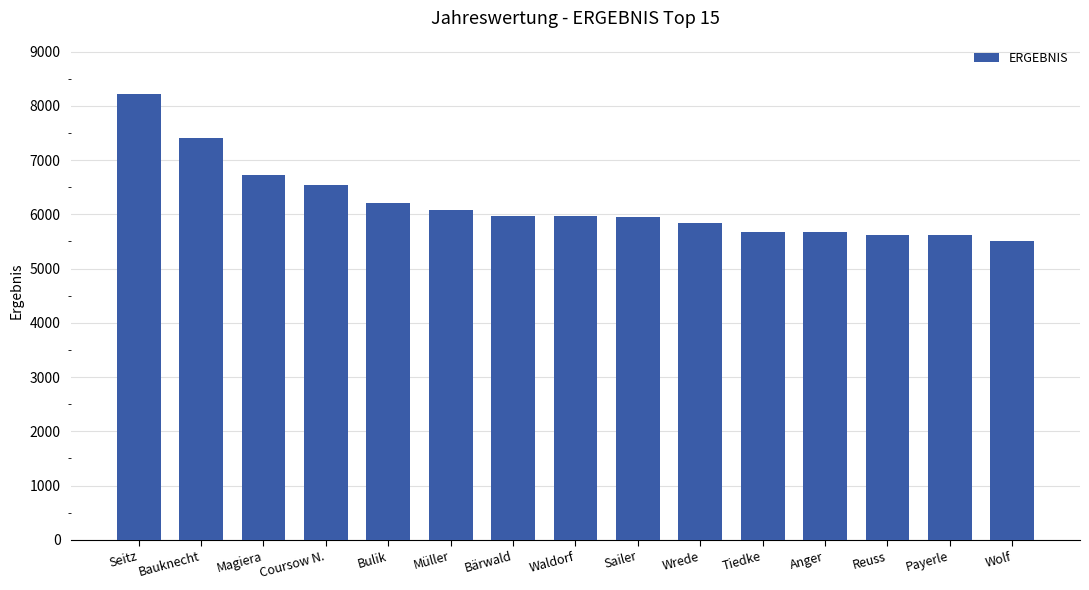

How many series are shown in this chart?

1